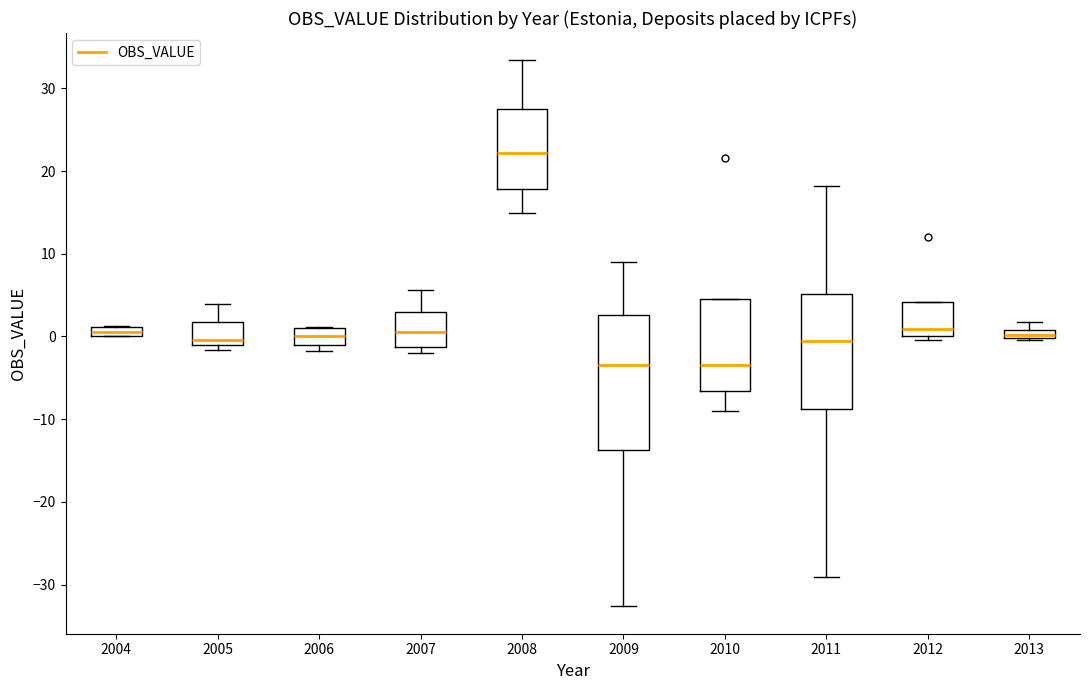

Where does the median line of the box at x = 2009 sit on the y-axis? The values are not printed on the chart, so give them approximately, as read against the axis.

-3